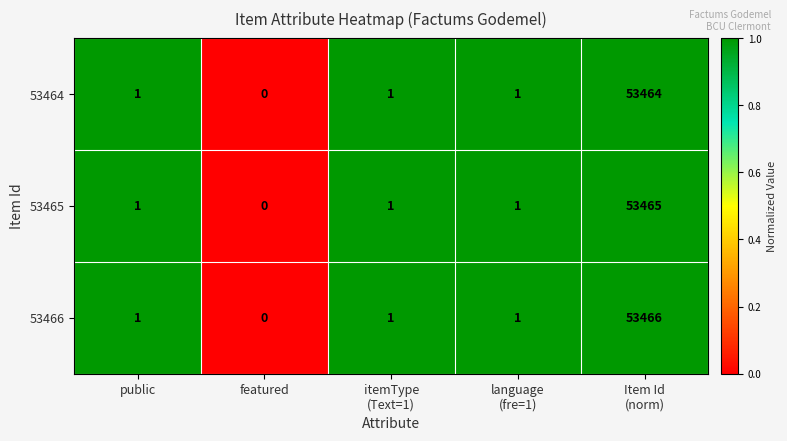

The 53466 series shows 1 at public. True or false?

True